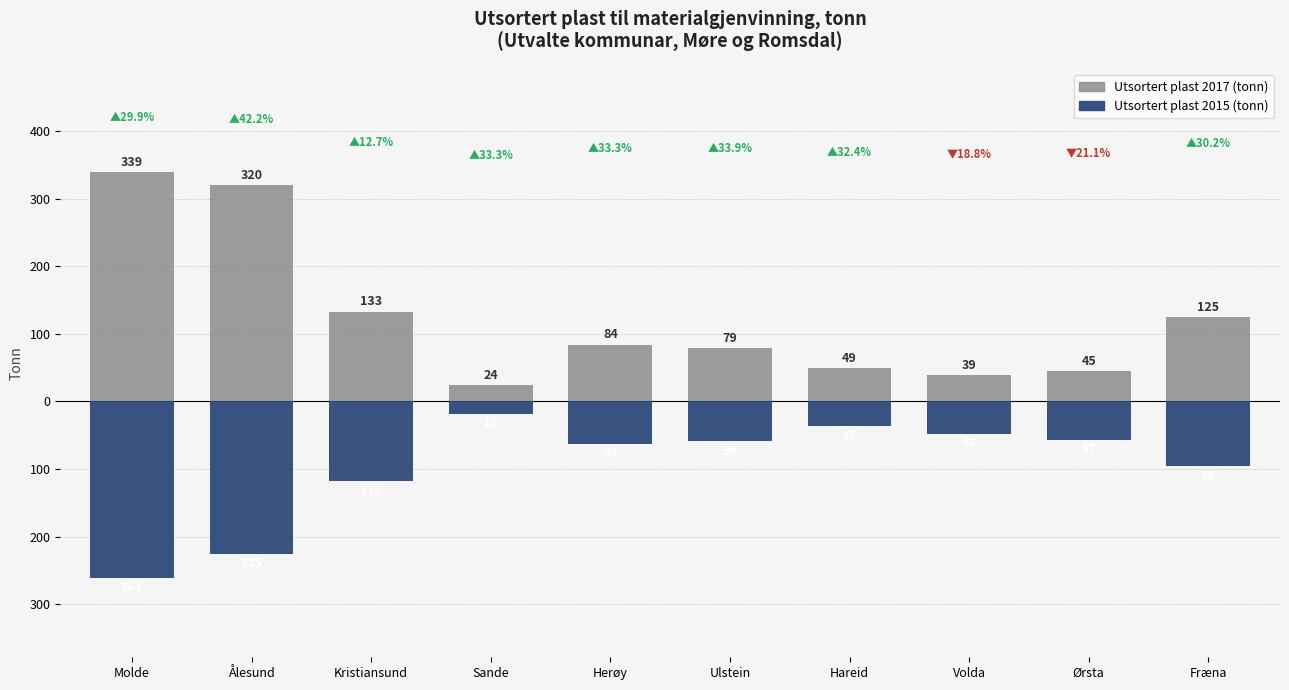

How many data points in Utsortert plast 2015 (tonn) are less than -59?

5